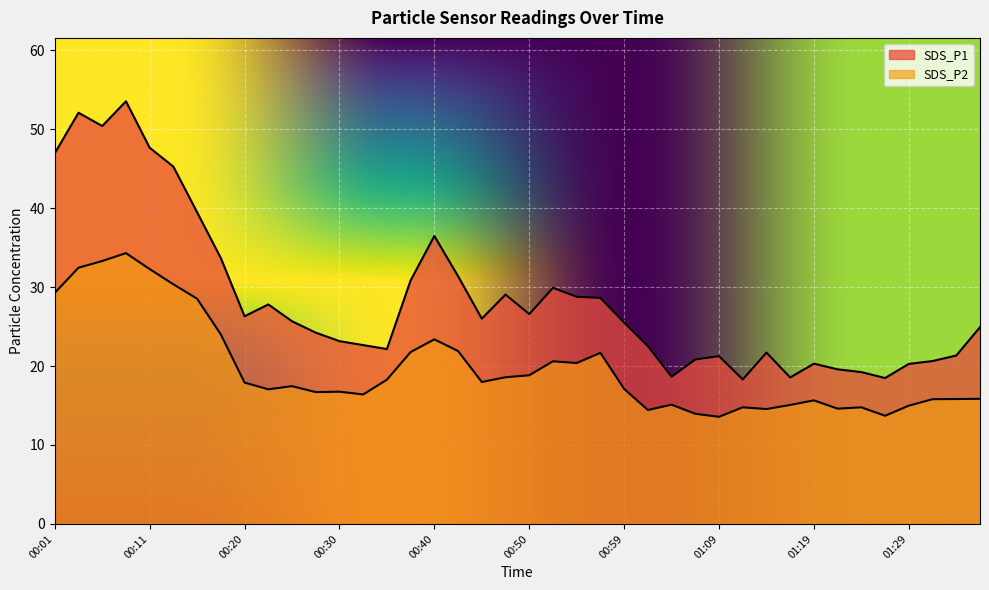

Reading left to right, transcribe all the data shown in this chart.

SDS_P1: 00:01=47.0	00:03=52.1	00:06=50.4	00:08=53.5	00:11=47.6	00:13=45.2	00:15=39.5	00:18=33.7	00:20=26.3	00:23=27.8	00:25=25.7	00:28=24.2	00:30=23.1	00:33=22.6	00:35=22.1	00:37=30.9	00:40=36.5	00:42=31.4	00:45=26.0	00:47=29.1	00:50=26.6	00:52=29.9	00:55=28.8	00:57=28.6	00:59=25.5	01:02=22.5	01:04=18.6	01:07=20.8	01:09=21.2	01:12=18.3	01:14=21.7	01:17=18.6	01:19=20.3	01:22=19.6	01:24=19.2	01:27=18.5	01:29=20.3	01:31=20.6	01:34=21.3	01:36=24.9
SDS_P2: 00:01=29.3	00:03=32.5	00:06=33.3	00:08=34.3	00:11=32.3	00:13=30.4	00:15=28.5	00:18=24.0	00:20=17.9	00:23=17.1	00:25=17.4	00:28=16.7	00:30=16.8	00:33=16.4	00:35=18.3	00:37=21.8	00:40=23.4	00:42=21.9	00:45=18.0	00:47=18.6	00:50=18.8	00:52=20.6	00:55=20.4	00:57=21.7	00:59=17.1	01:02=14.4	01:04=15.1	01:07=13.9	01:09=13.6	01:12=14.8	01:14=14.6	01:17=15.1	01:19=15.7	01:22=14.6	01:24=14.8	01:27=13.7	01:29=15.0	01:31=15.8	01:34=15.8	01:36=15.8